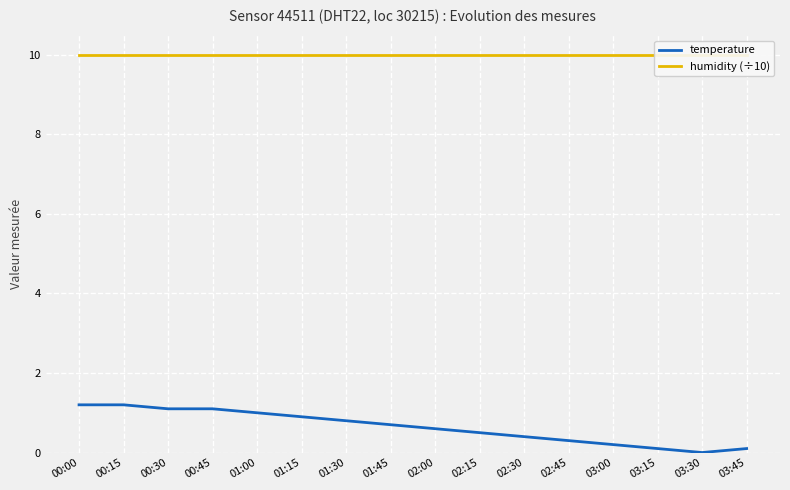

What is the total value across all series at 02:30?

10.4